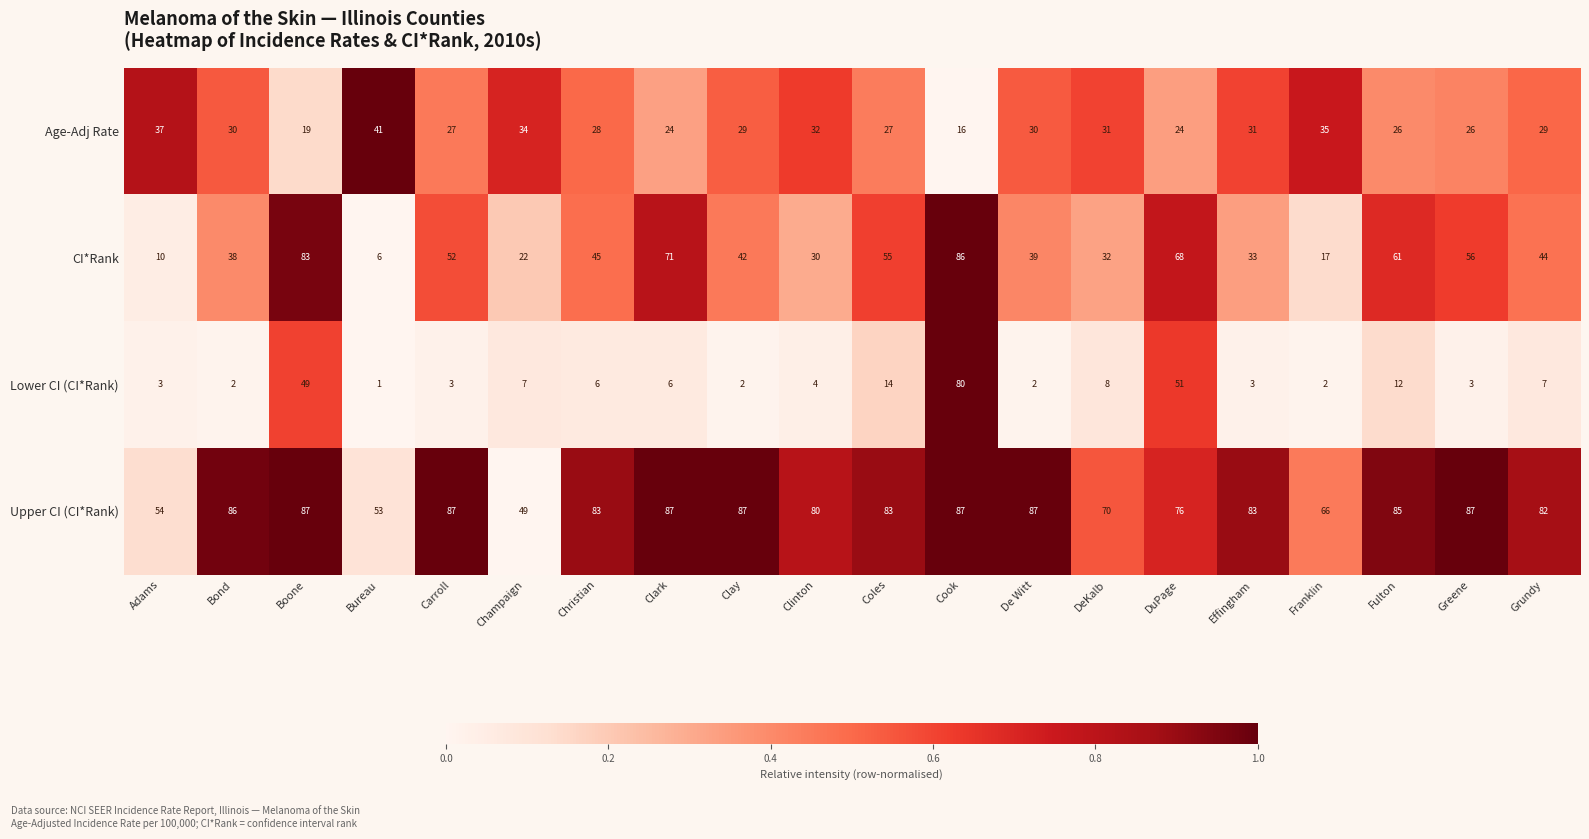

Read the Age-Adj Rate value at Fulton, to the nearest 10.

30